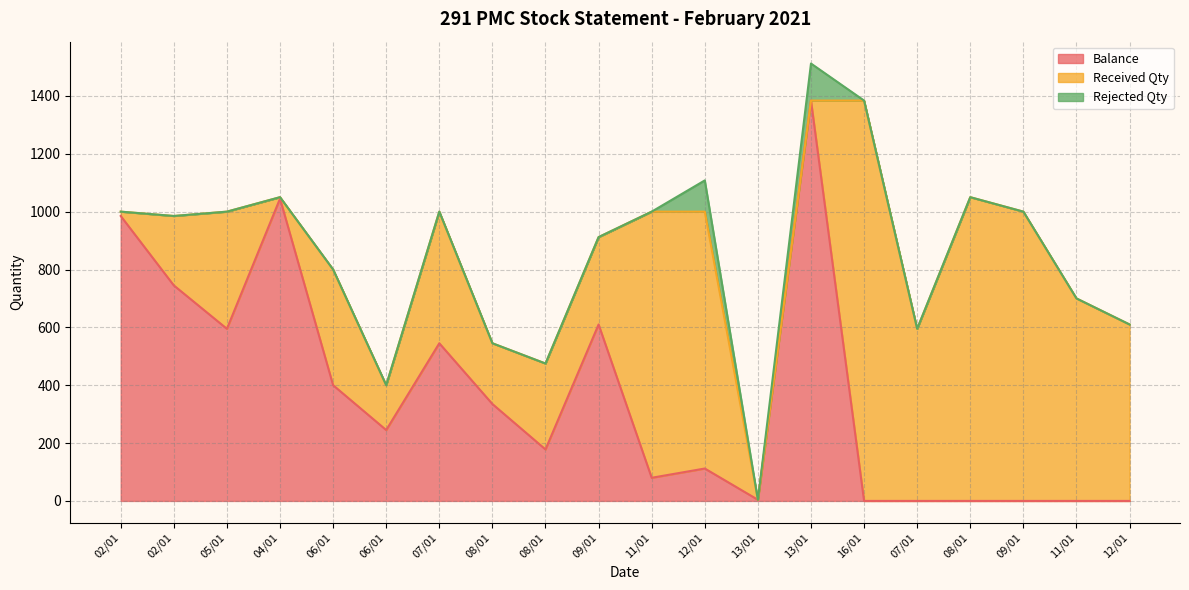

List the labels in order of Balance value, largest first.

13/01, 04/01, 02/01, 02/01, 09/01, 05/01, 07/01, 06/01, 08/01, 06/01, 08/01, 12/01, 11/01, 13/01, 16/01, 07/01, 08/01, 09/01, 11/01, 12/01